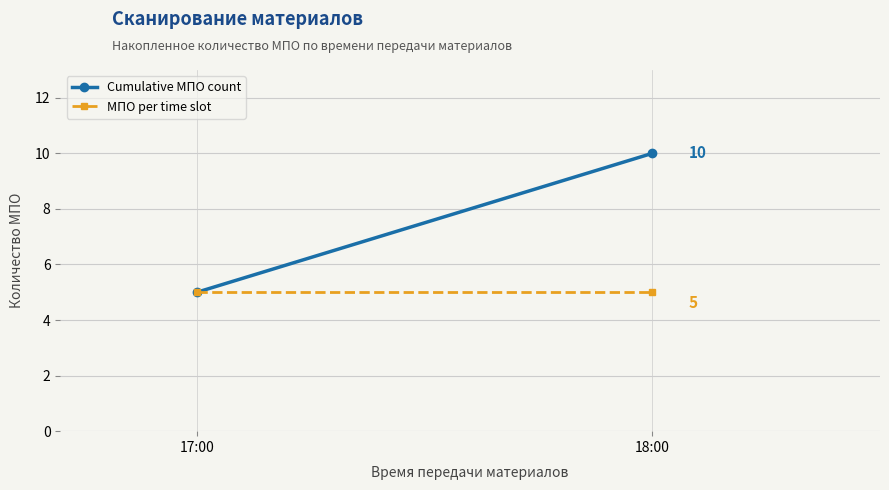

What are all the series names shown in the legend?

Cumulative МПО count, МПО per time slot